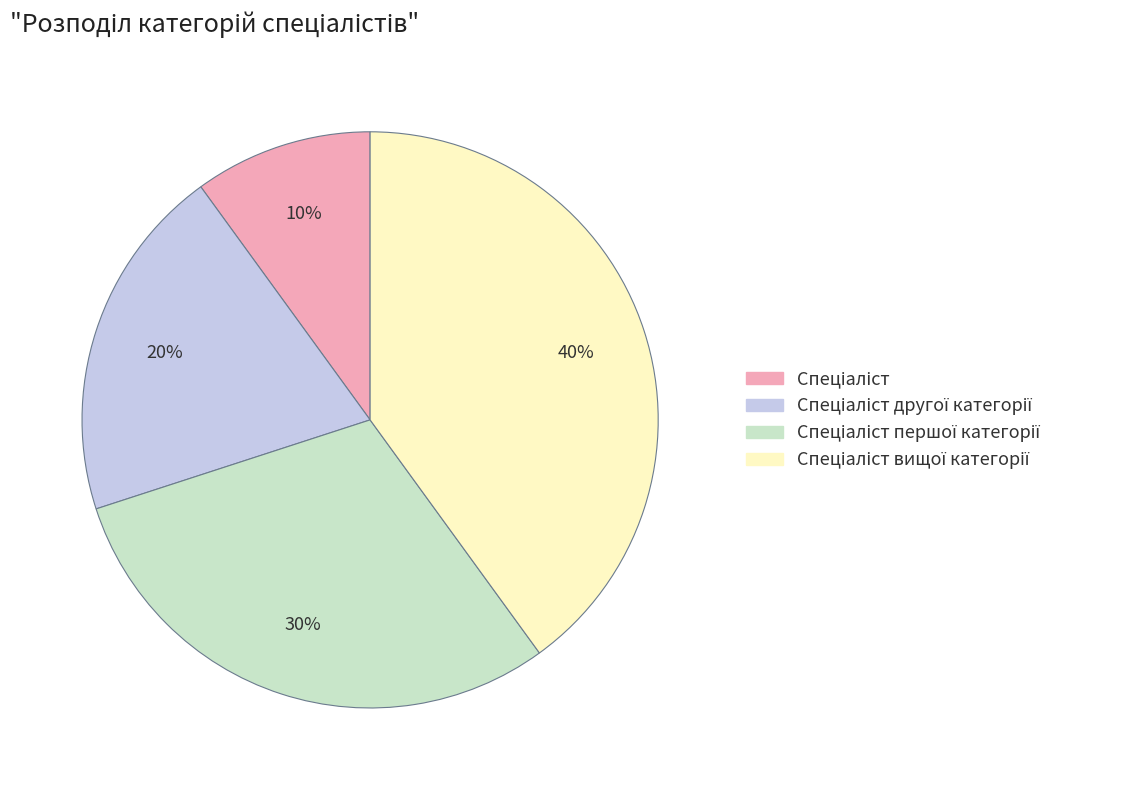

To the nearest percent, what is the difference between the largest and smallest slice percentages?

30%